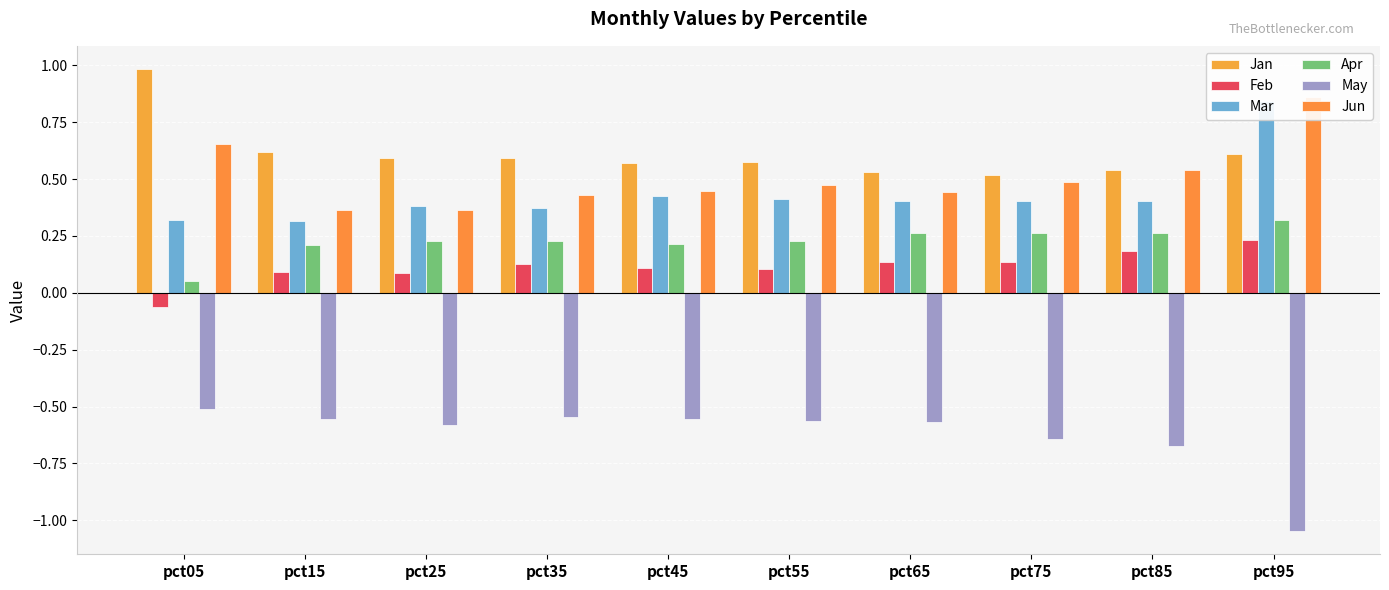

What is the spread (max minus min) of values at pct35?

1.1